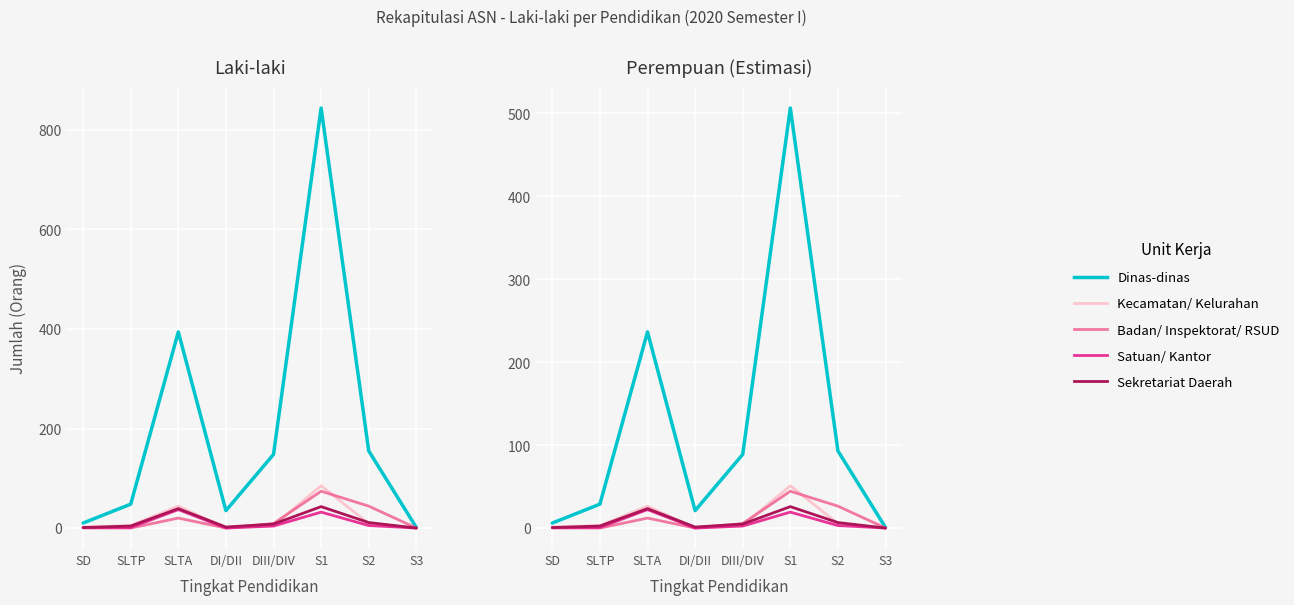

What is the difference between the maximum and second lowest values in the Kecamatan/ Kelurahan series?

51.0